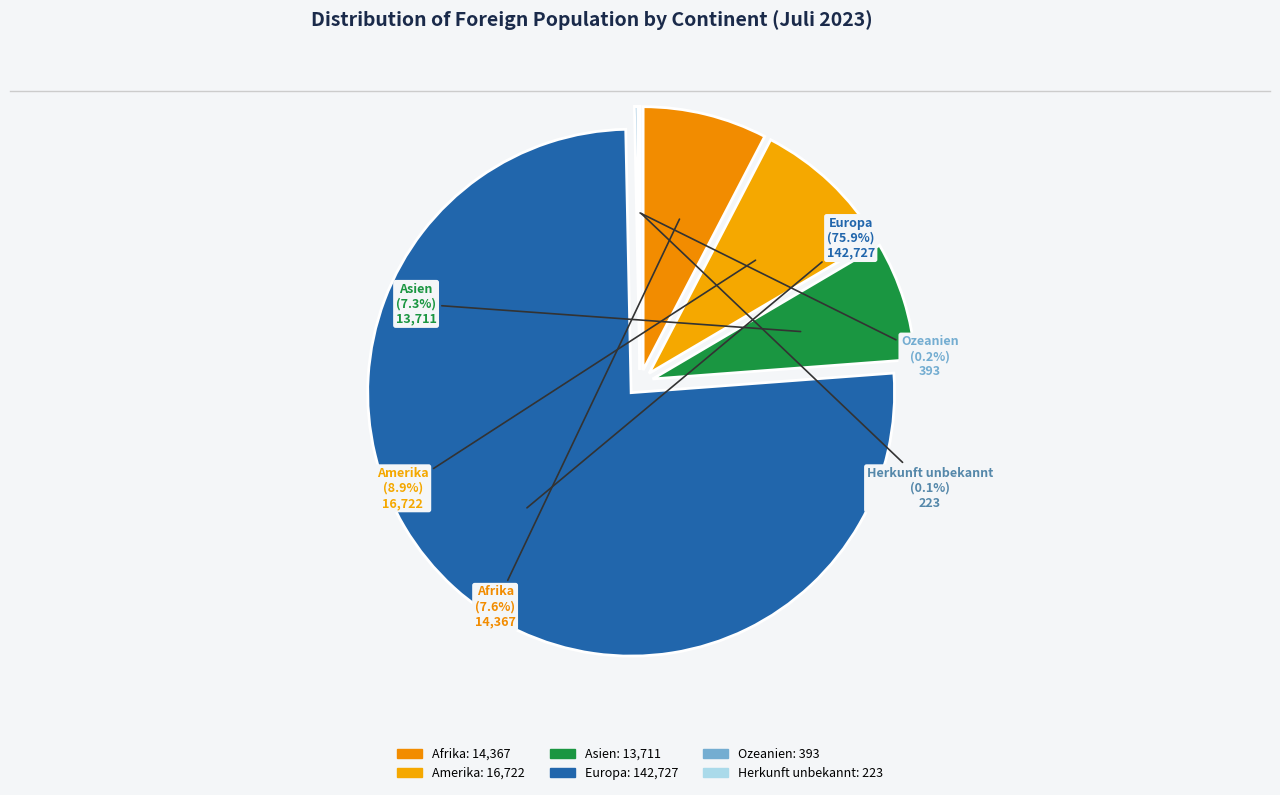

What is the smallest slice in the pie chart?

Herkunft unbekannt